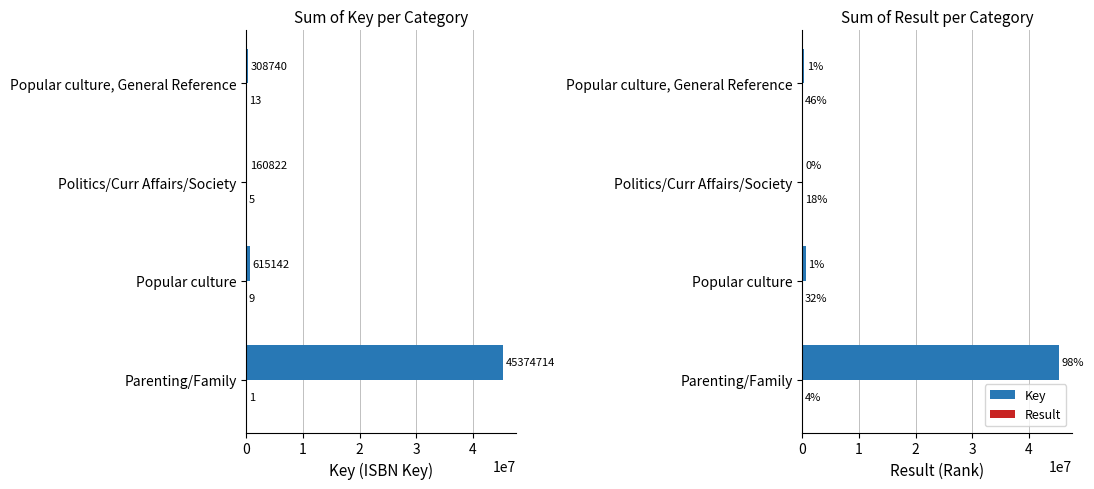

What are all the series names shown in the legend?

Key, Result